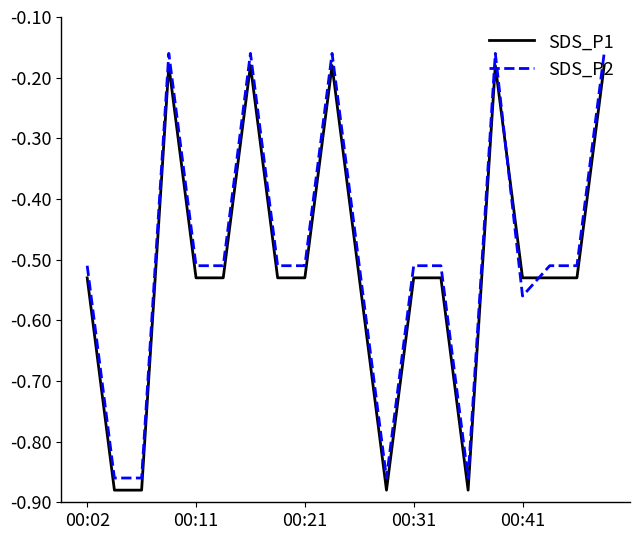

Rank the series by their average value, from lowest to highest.

SDS_P1, SDS_P2